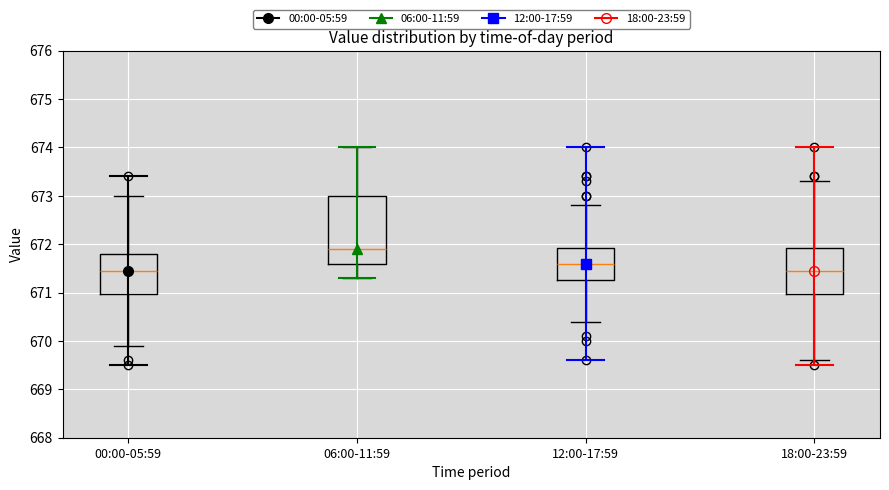

Comparing the boxes themselves (not the whiskers), which one is the tallest?

06:00-11:59